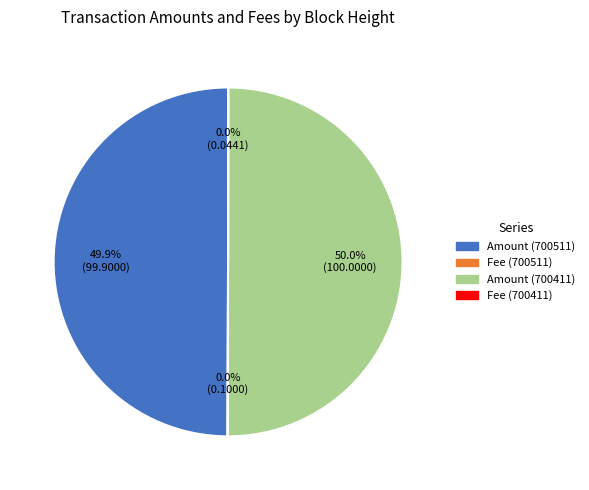

What percentage is NOT represented by Amount (700511)?

50.1%